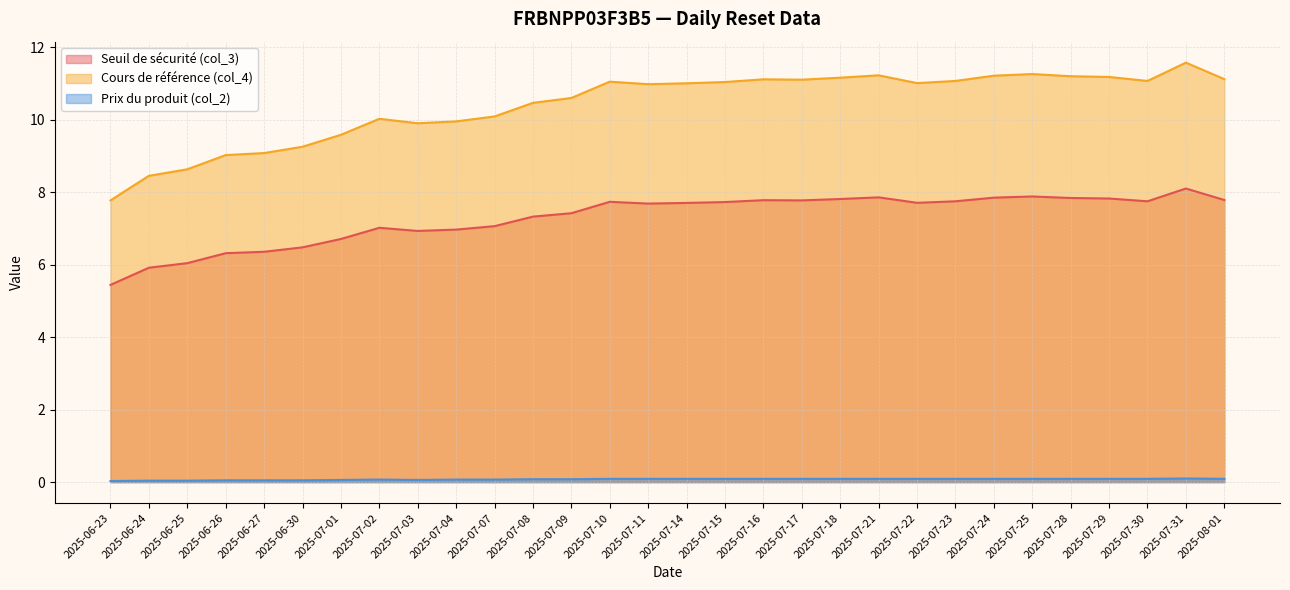

At which category is the sum across all series the highest?

2025-07-31